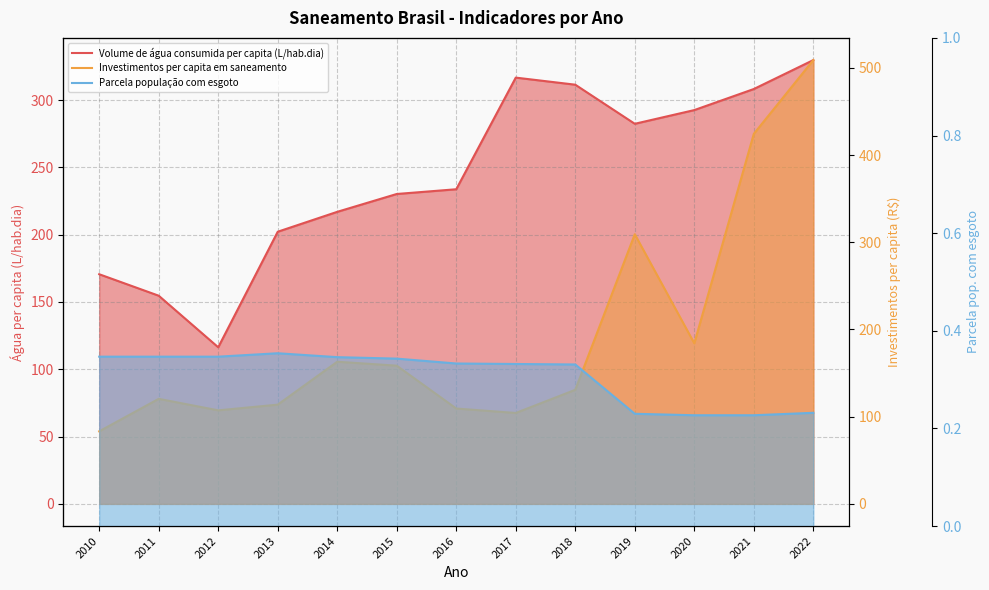

What is the total value across all series at 2019?

591.8